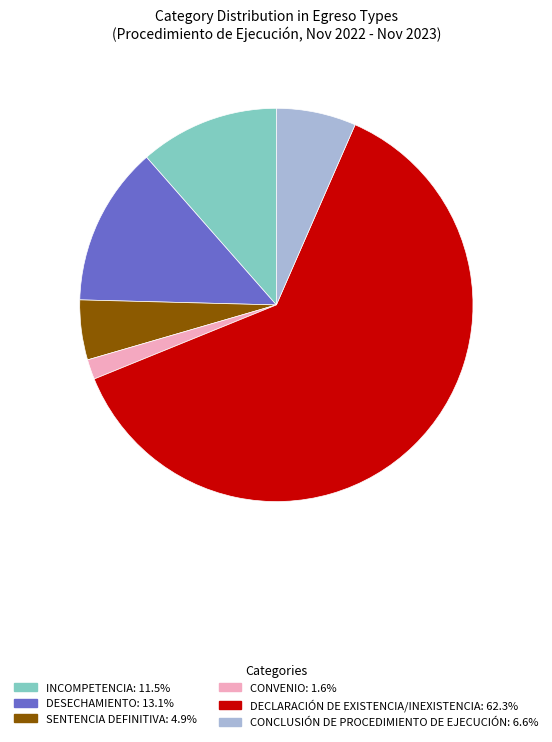

Is there any slice that represents more than half of the pie?

Yes